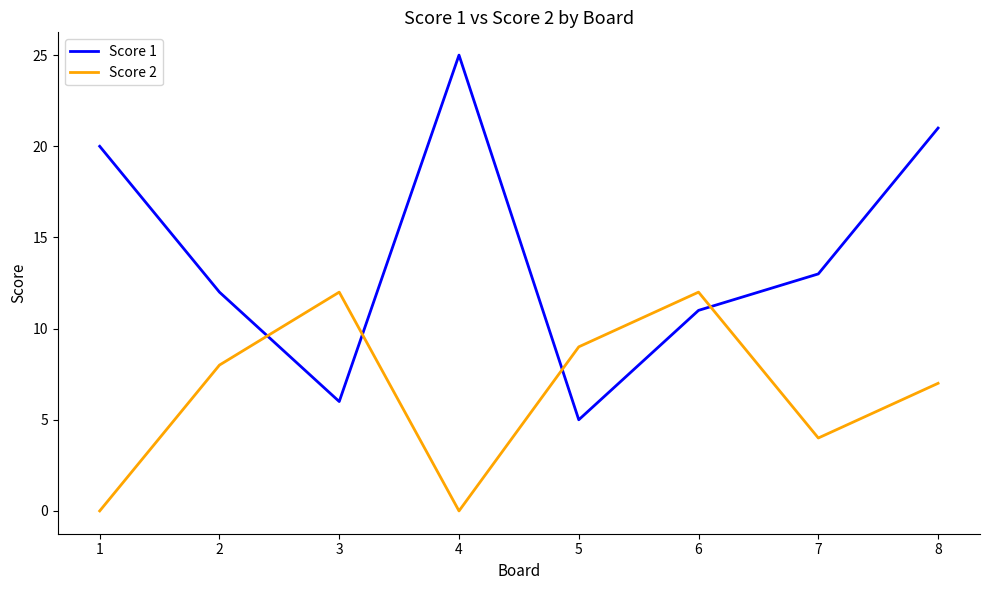

What is the approximate value of Score 1 at 6, to the nearest 5?

10